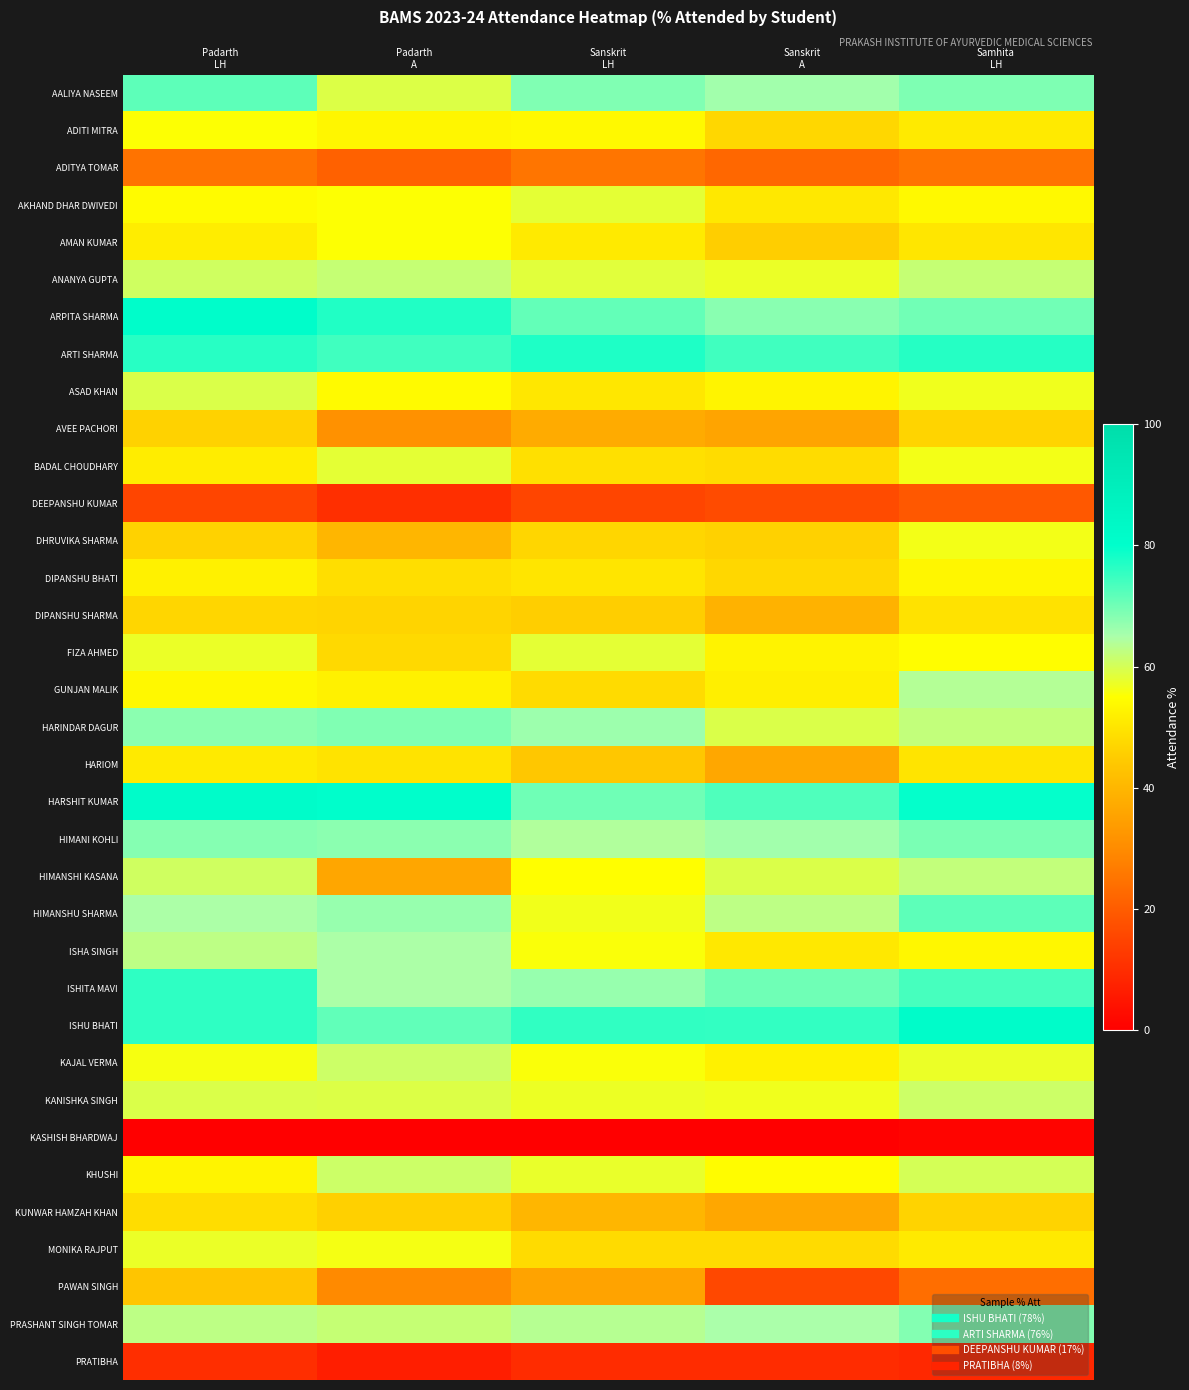

At how many categories does at least one series exceed 38?

5